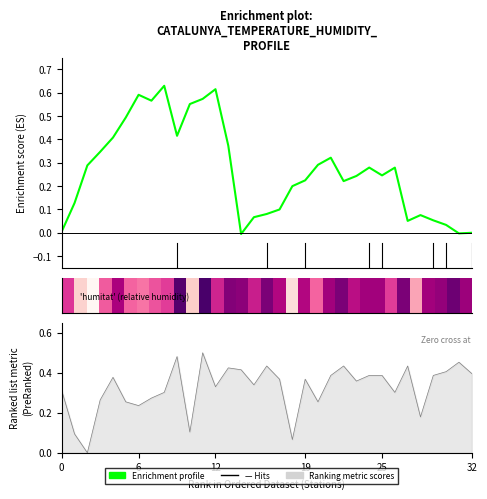

What is the label of the 33rd point from the left?

32